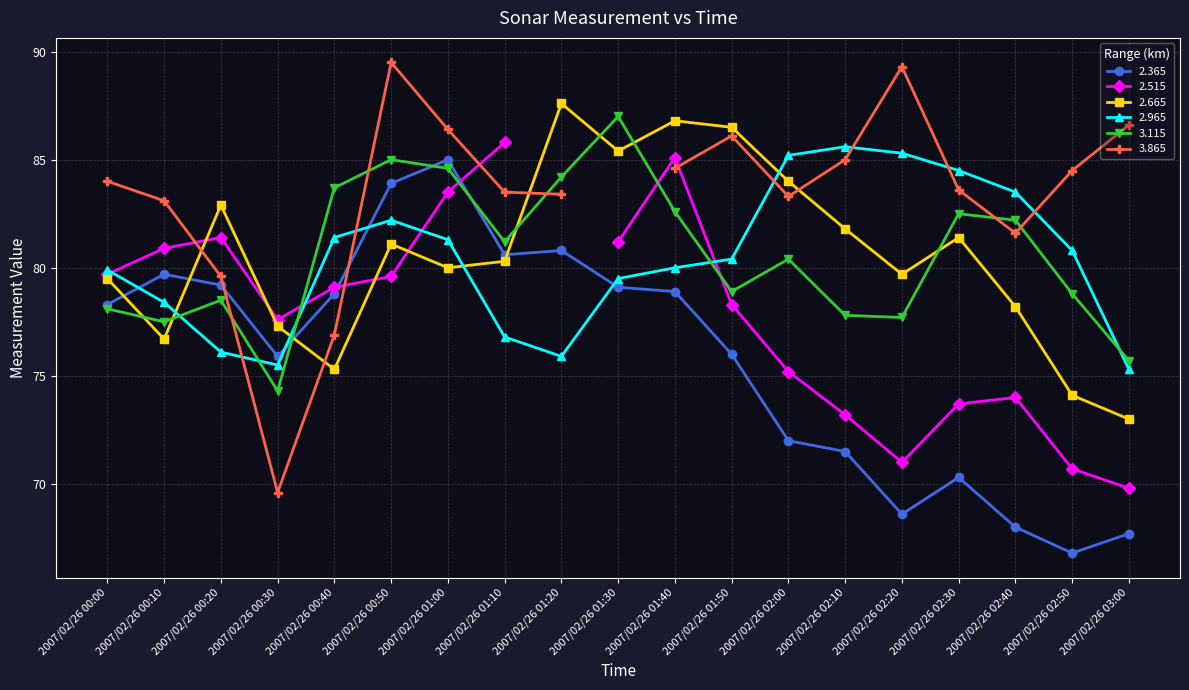

What is the minimum value for 2.965?

75.3